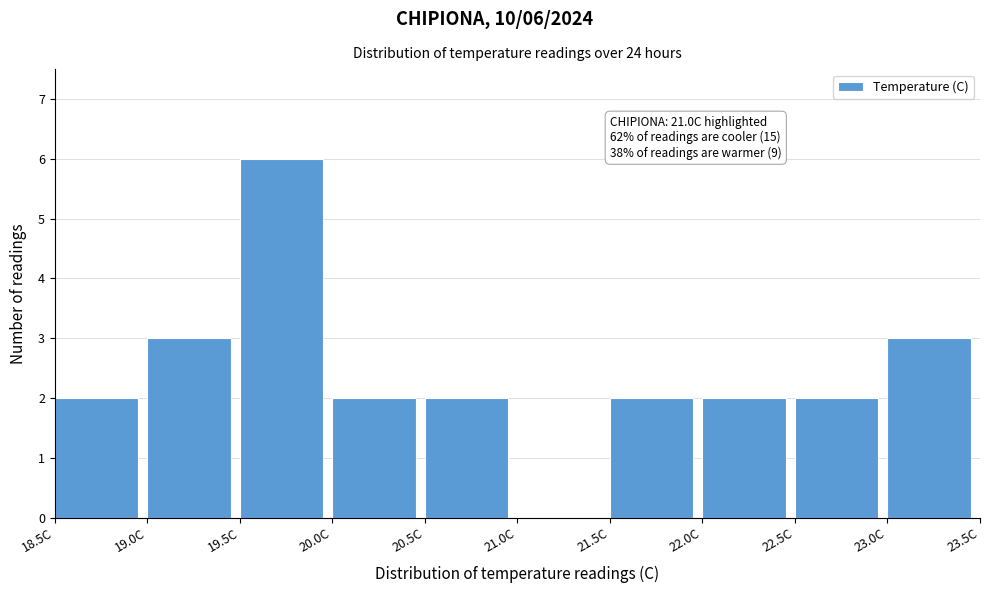

Over which range of the x-axis is the bar tallest?

19.5 to 20.0